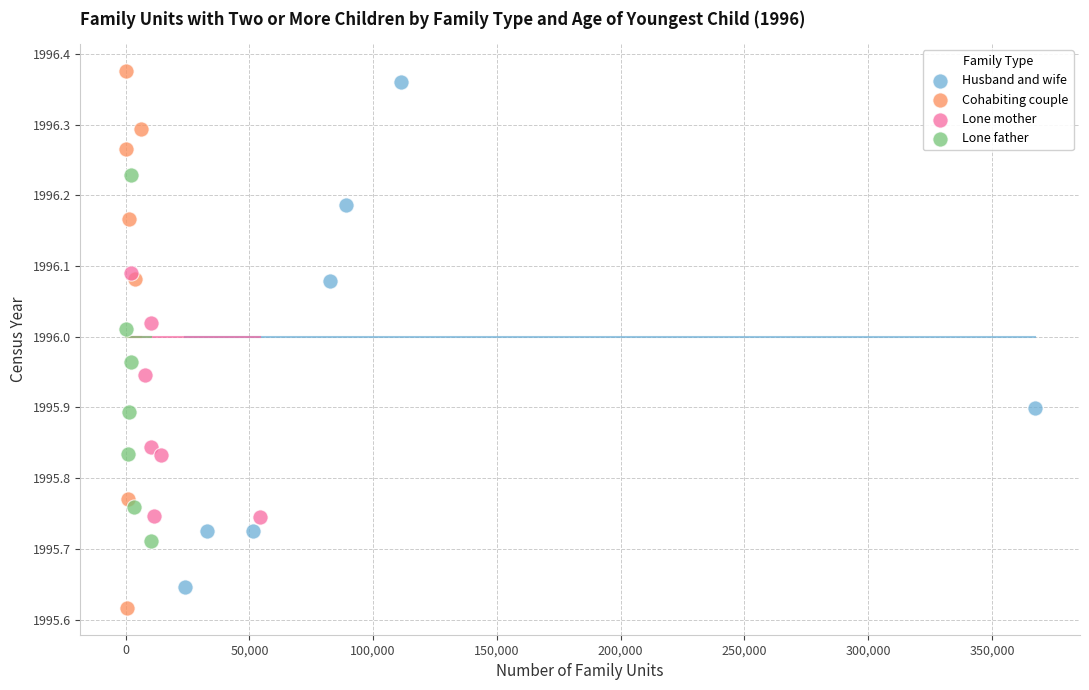

Which series reaches the minimum Y coordinate?

Cohabiting couple